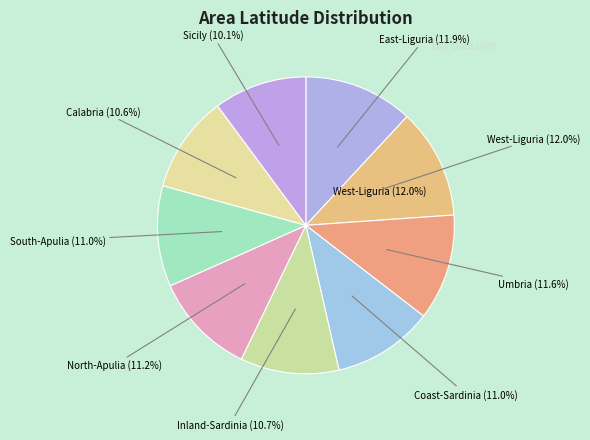

To the nearest percent, what is the average slice percentage?

11%